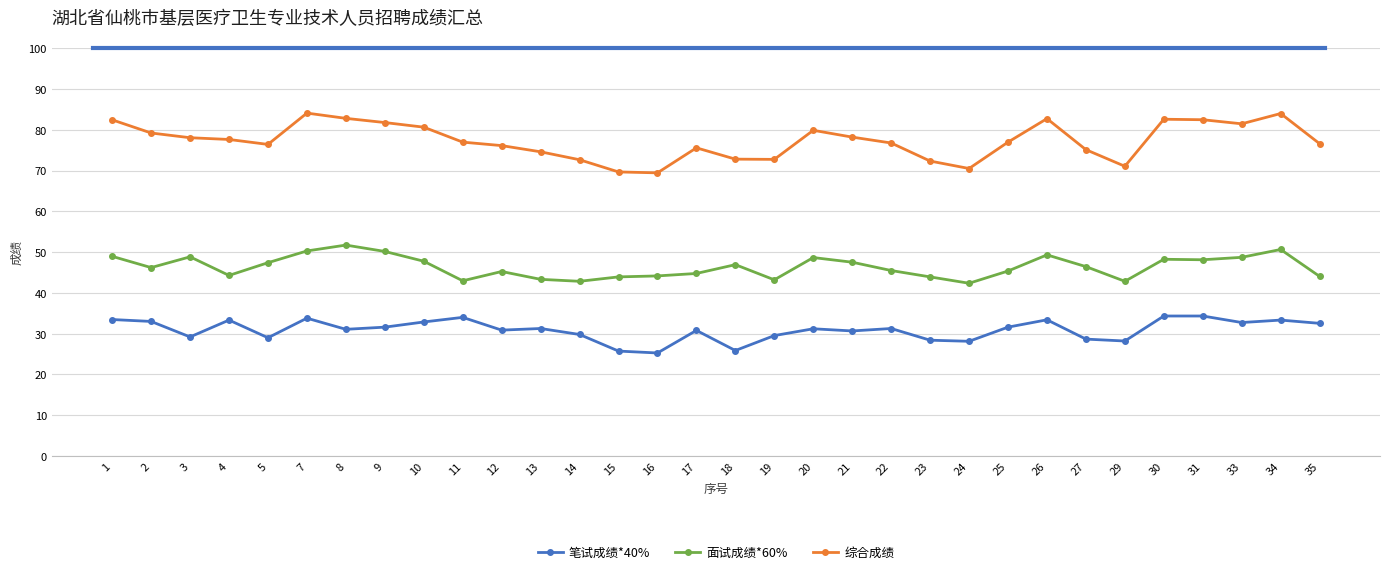

What value does the 笔试成绩*40% series have at 11?

34.0